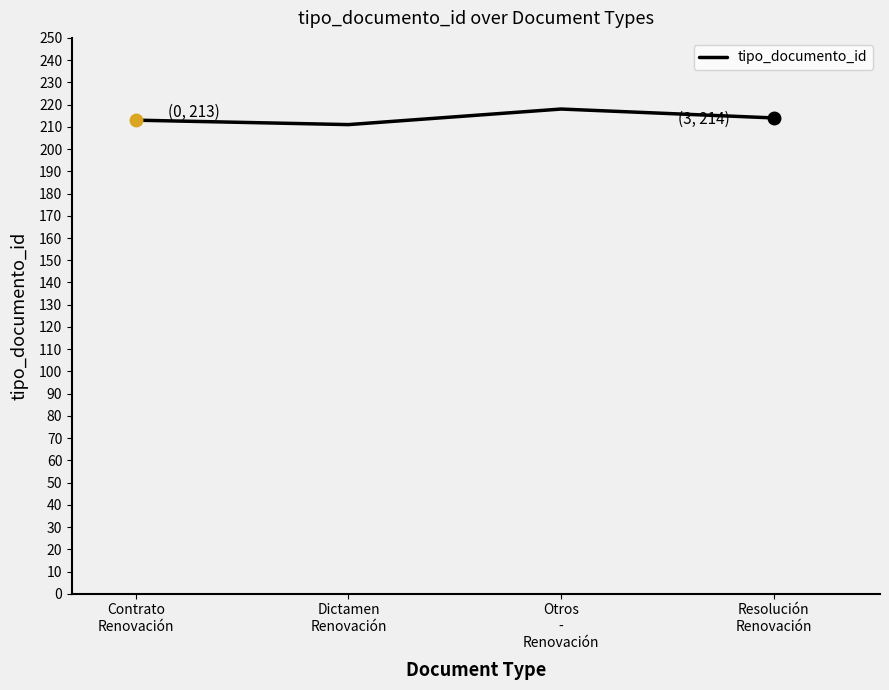

Count the number of categories in the chart.

4